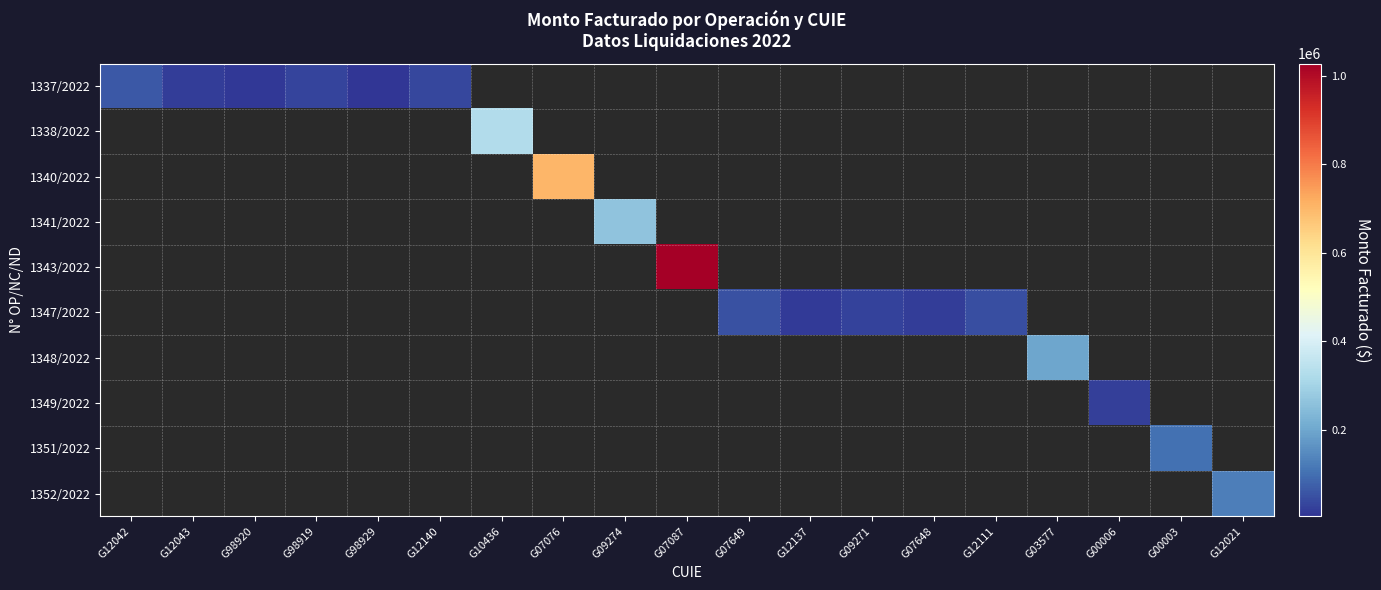

Which series has the widest spread of values?

1337/2022